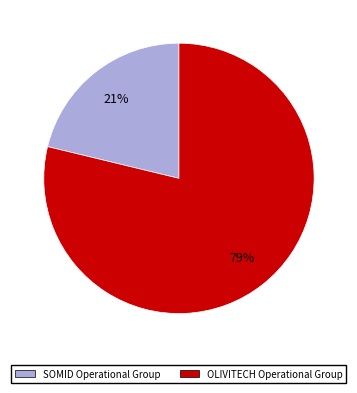

Rank the categories by value from highest to lowest.

OLIVITECH Operational Group, SOMID Operational Group